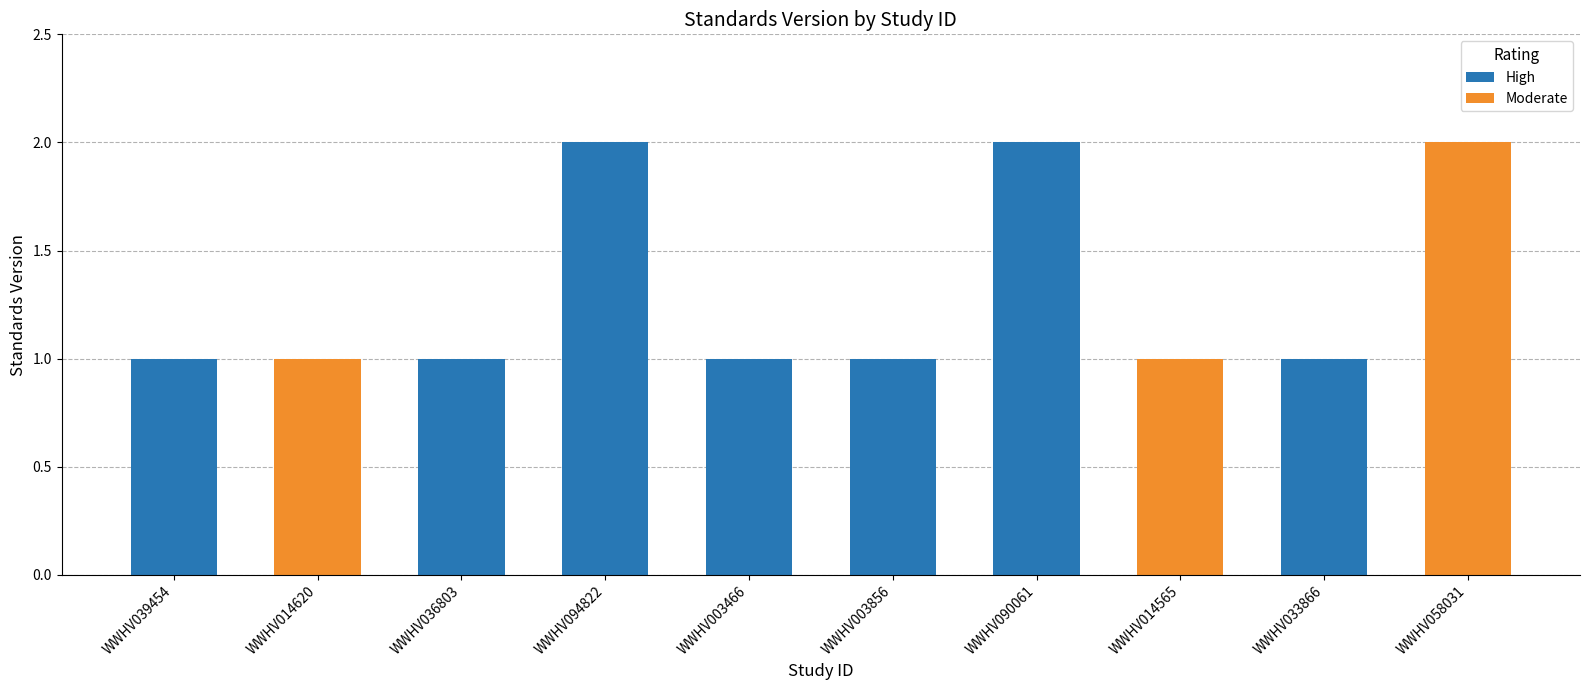

Rank the categories by value from highest to lowest.

WWHV094822, WWHV090061, WWHV058031, WWHV039454, WWHV014620, WWHV036803, WWHV003466, WWHV003856, WWHV014565, WWHV033866